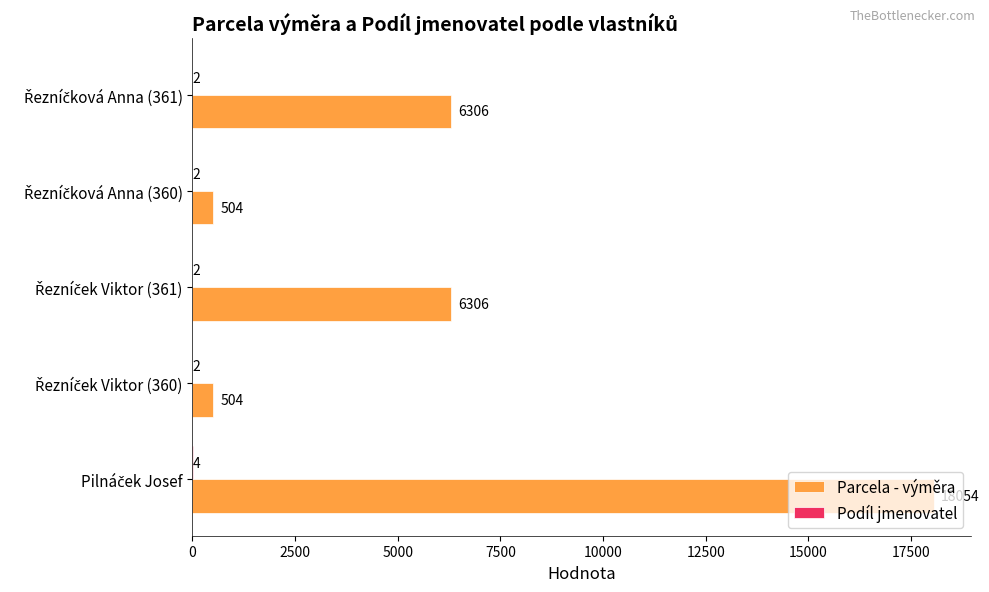

What is the maximum value shown in the chart?

18054